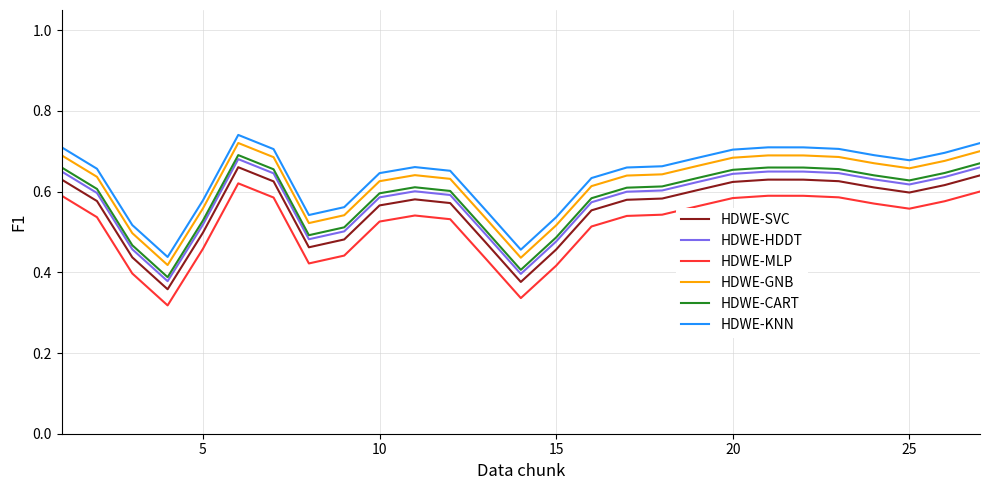

True or false: HDWE-MLP and HDWE-HDDT cross at least once.

False